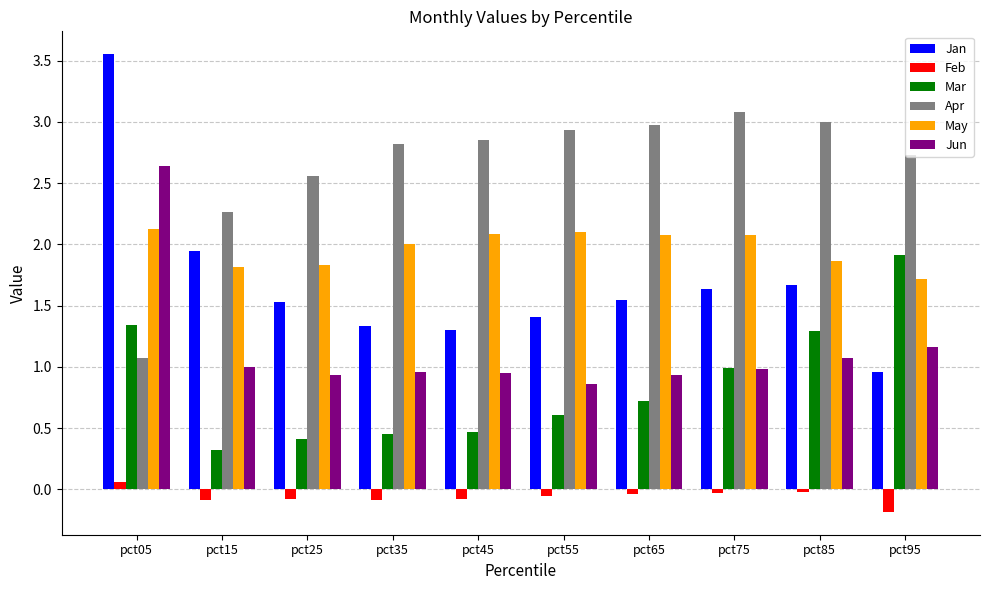

Rank the series by their maximum value, from highest to lowest.

Jan, Apr, Jun, May, Mar, Feb